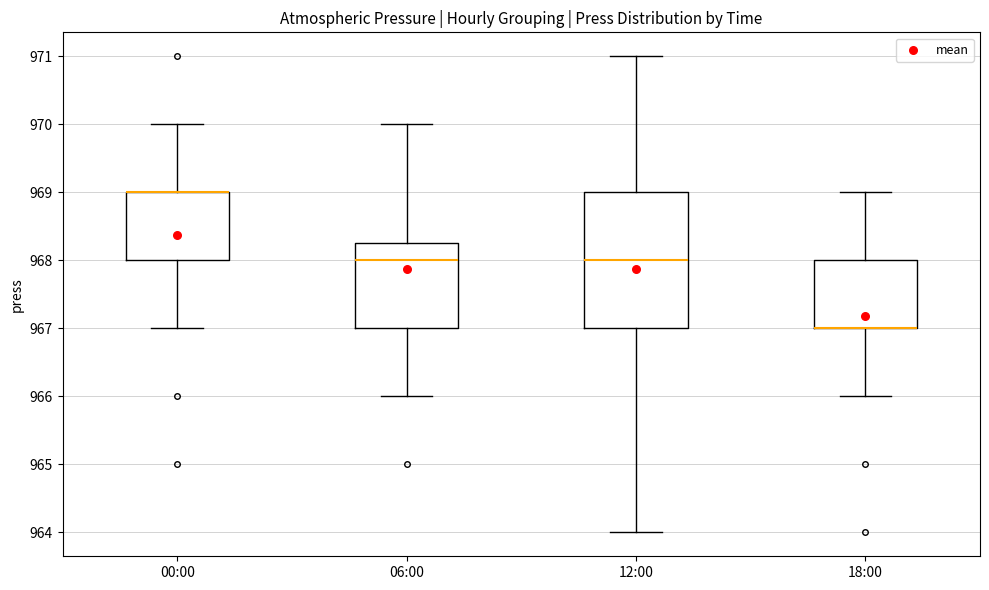

Where does the lower whisker of the box for 06:00 end on the y-axis? The values are not printed on the chart, so give them approximately, as read against the axis.

966.0